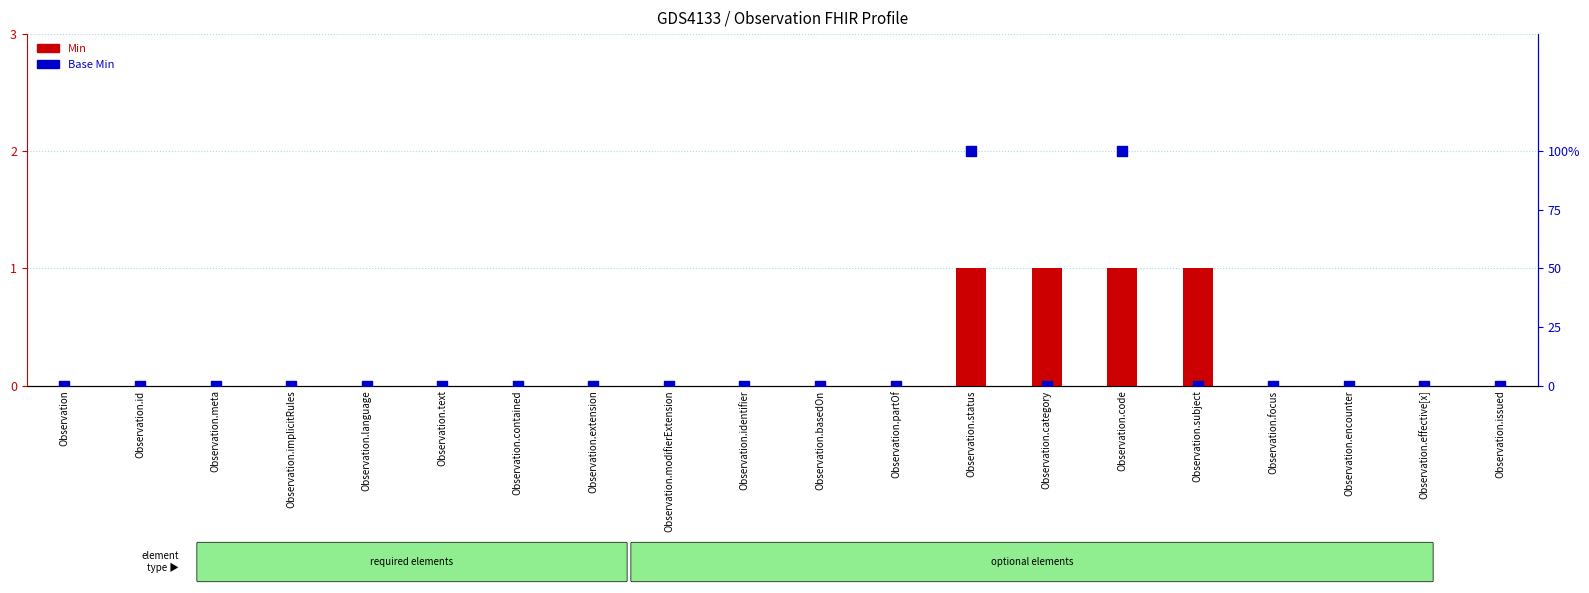

Is the value of Min at Observation.encounter greater than the value of Base Min at Observation.id?

No